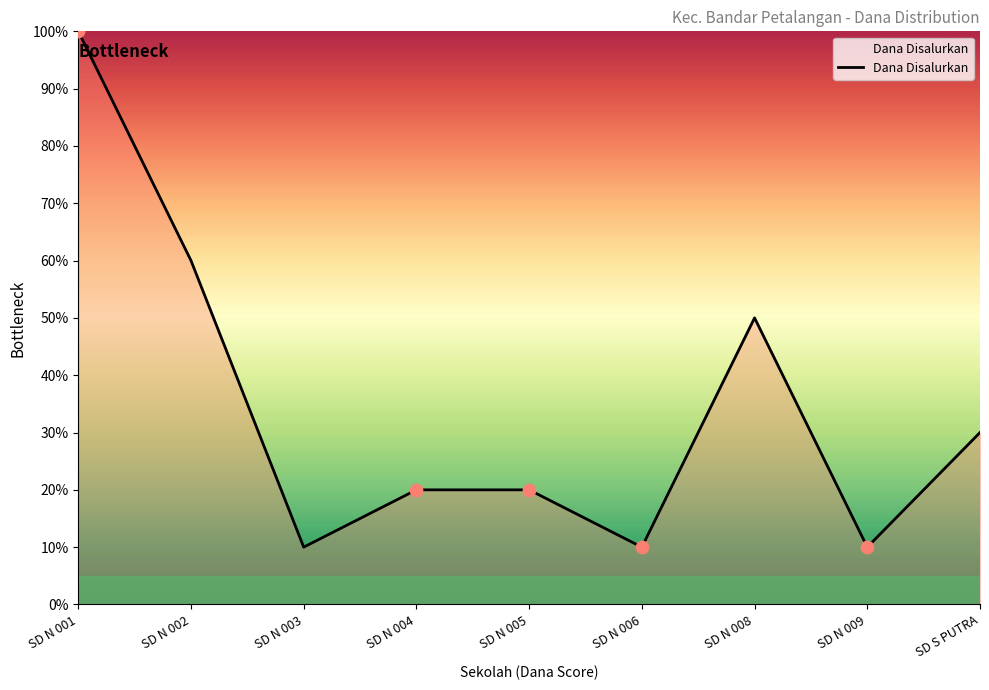

What is the ratio of the value at SD N 003 to the value at SD N 008?

0.2